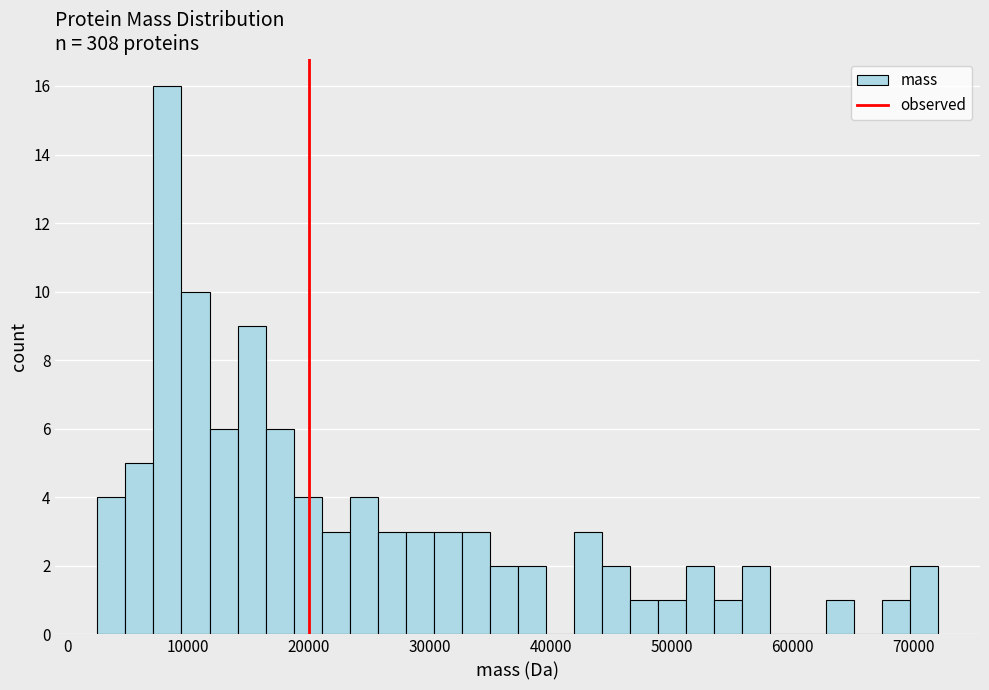

Around what value on the x-axis is the tallest bar? Give the approximate position of its centre, as read against the axis.

8000